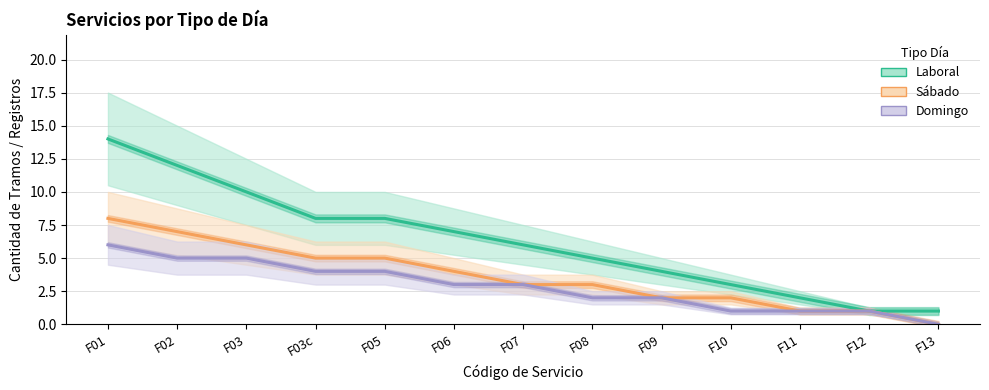

What is the total value across all series at F13?

1